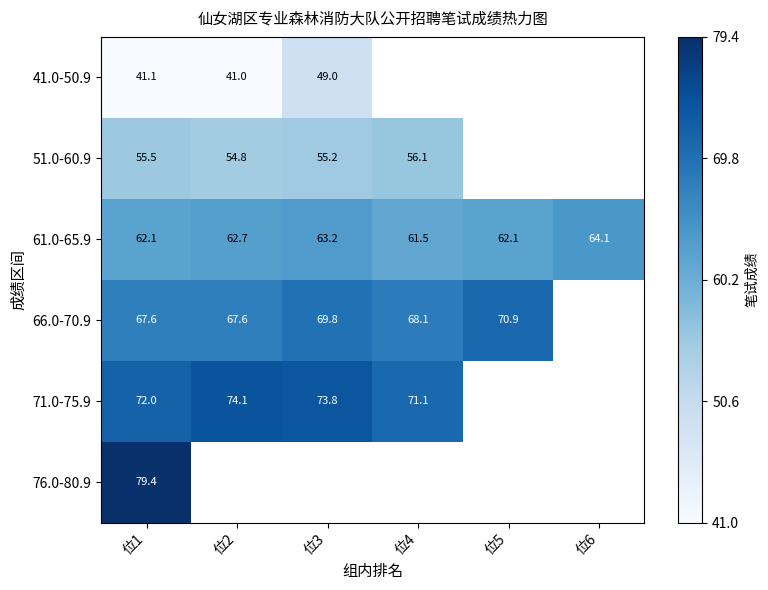

At which category is the sum across all series the highest?

位1